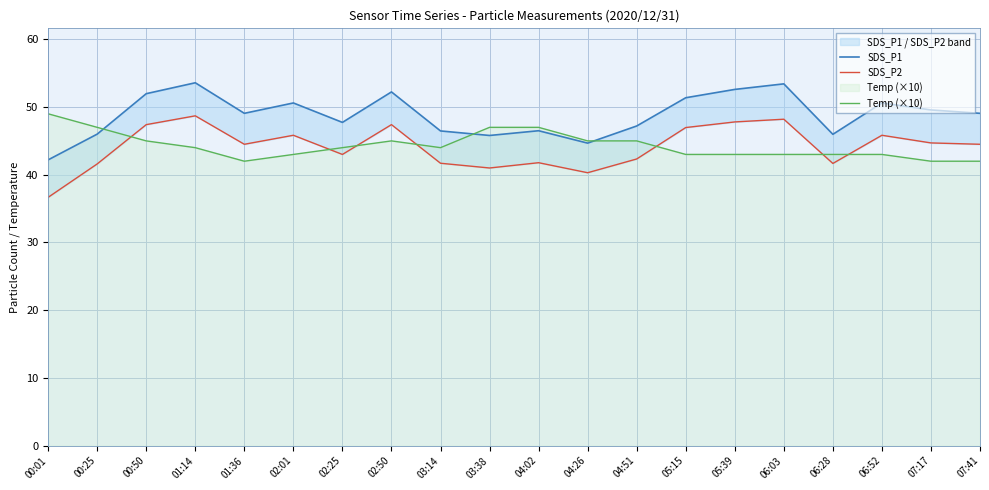

What position from the left is 02:25?

7